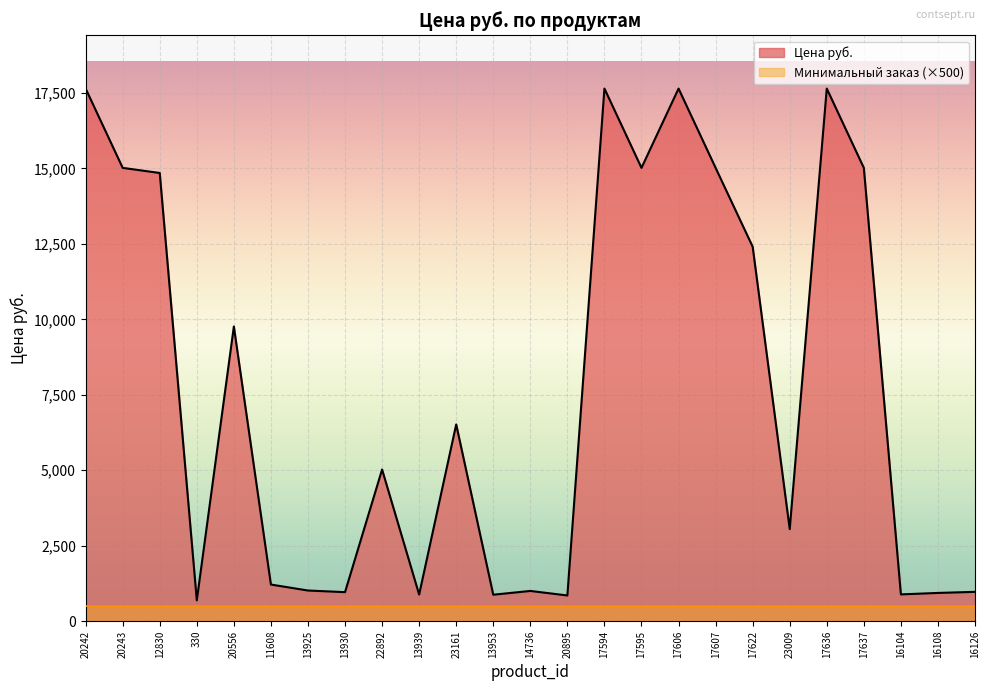

What is the value of the 2nd point from the left?

15017.3